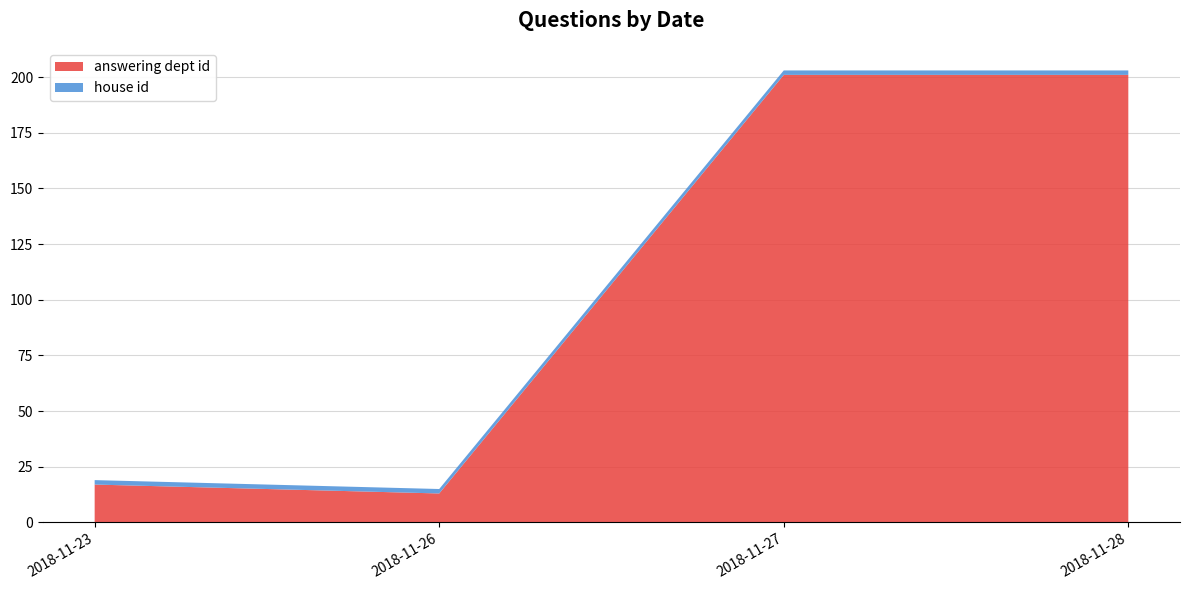

Reading left to right, list all the values displayed in this chart.

answering dept id: 17	13	201	201
house id: 2	2	2	2